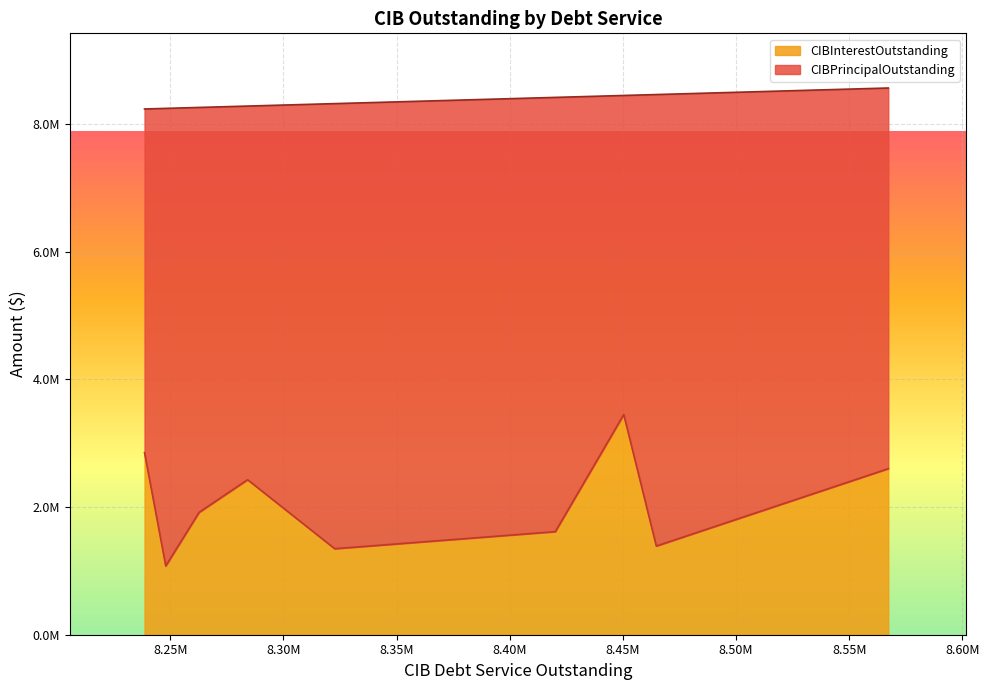

Reading left to right, list all the values displayed in this chart.

CIBPrincipalOutstanding: Nueces County WCID 3=5965000.0	Valley MUD 2=7075000.0	Fort Bend County MUD 188=5000000.0	Varner Creek UD=6805000.0	Lakeside WCID 2B=6975000.0	Fort Bend County MUD 145=5855000.0	Cypresswood UD=6345000.0	Greenhawe WCID 2=7170000.0	Mission Bend MUD 1=5385000.0
CIBInterestOutstanding: Nueces County WCID 3=2602303.3	Valley MUD 2=1389788.1	Fort Bend County MUD 188=3450400.0	Varner Creek UD=1615150.0	Lakeside WCID 2B=1347677.0	Fort Bend County MUD 145=2429171.4	Cypresswood UD=1917737.5	Greenhawe WCID 2=1078000.0	Mission Bend MUD 1=2853625.0